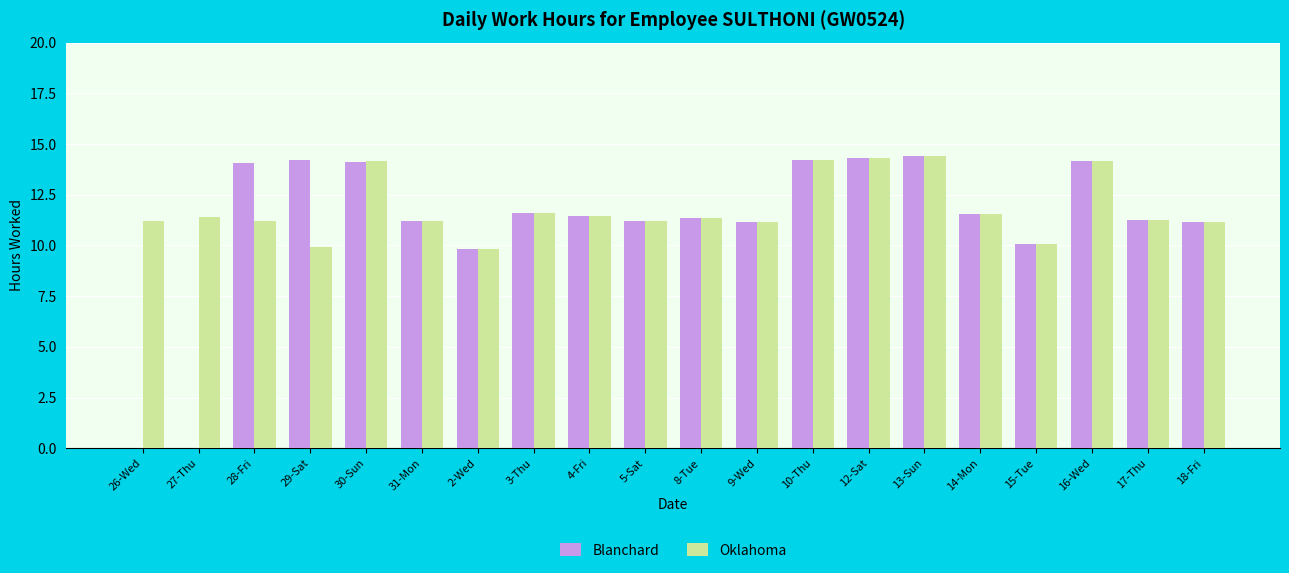

The value of Blanchard at 16-Wed is 14.1. True or false?

True